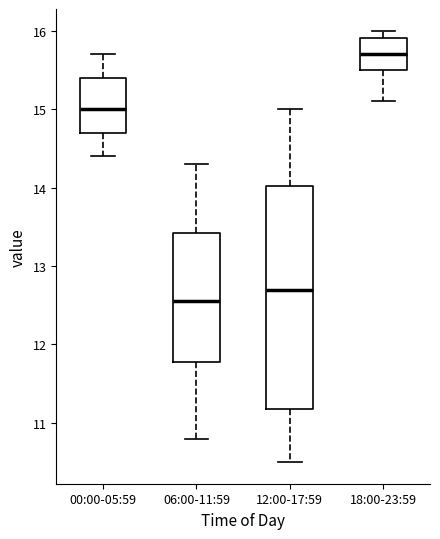

Which box's median line is the lowest?

06:00-11:59